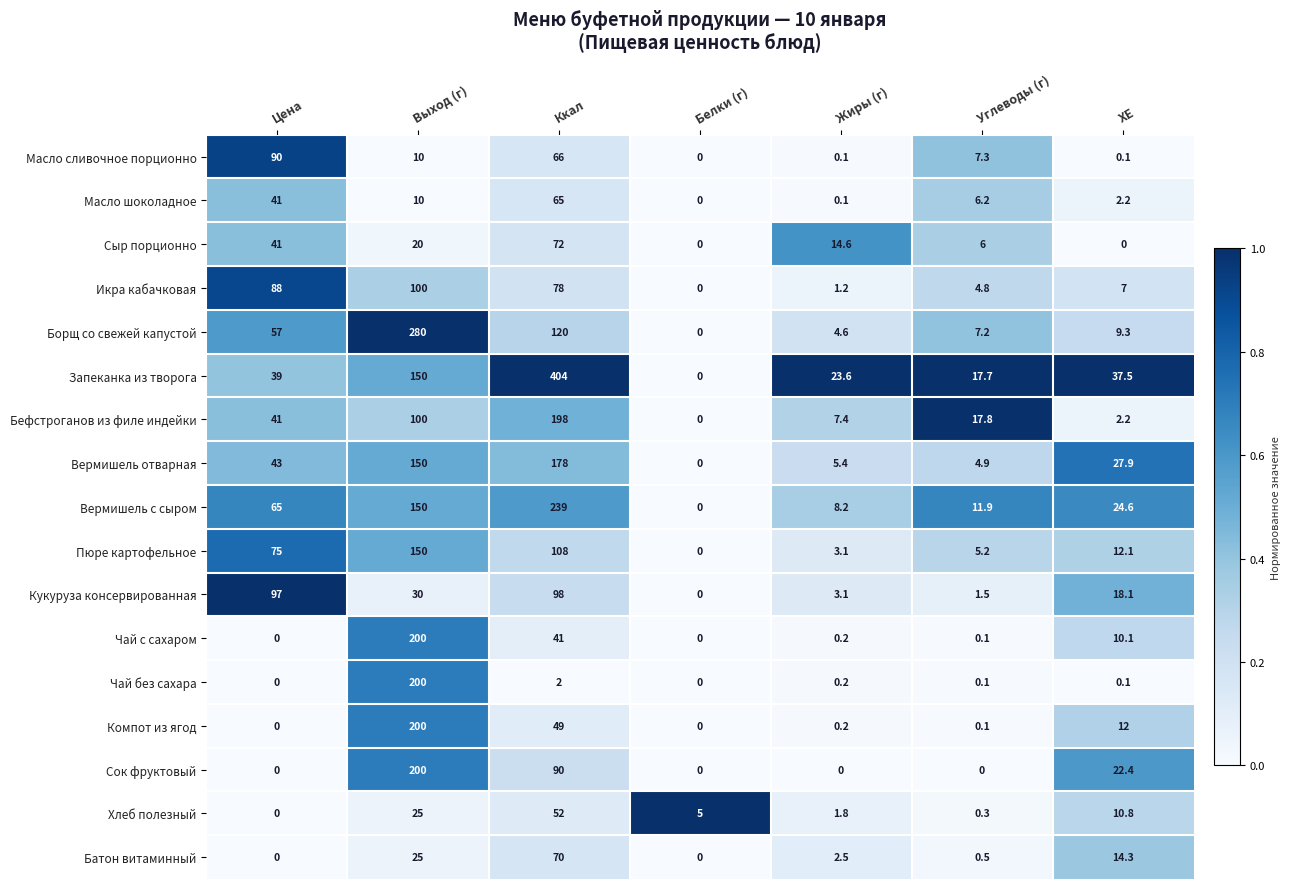

Which series has the widest spread of values?

Запеканка из творога